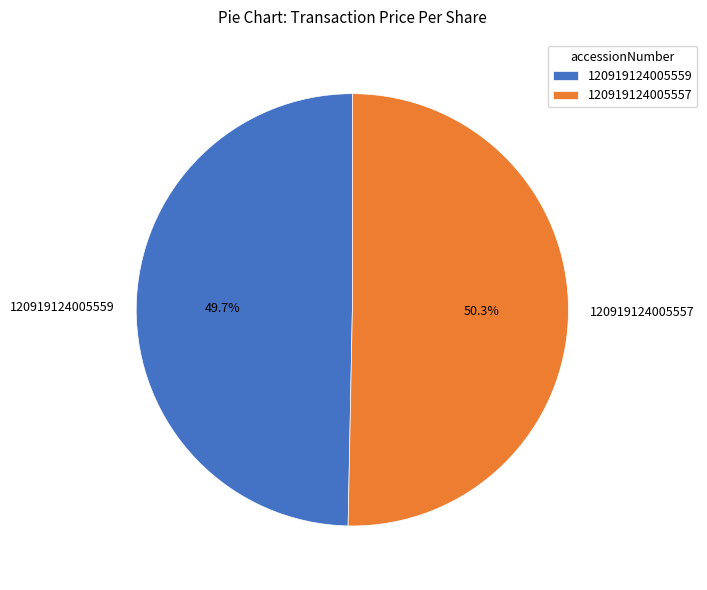

What percentage is the 120919124005559 slice, to the nearest percent?

50%